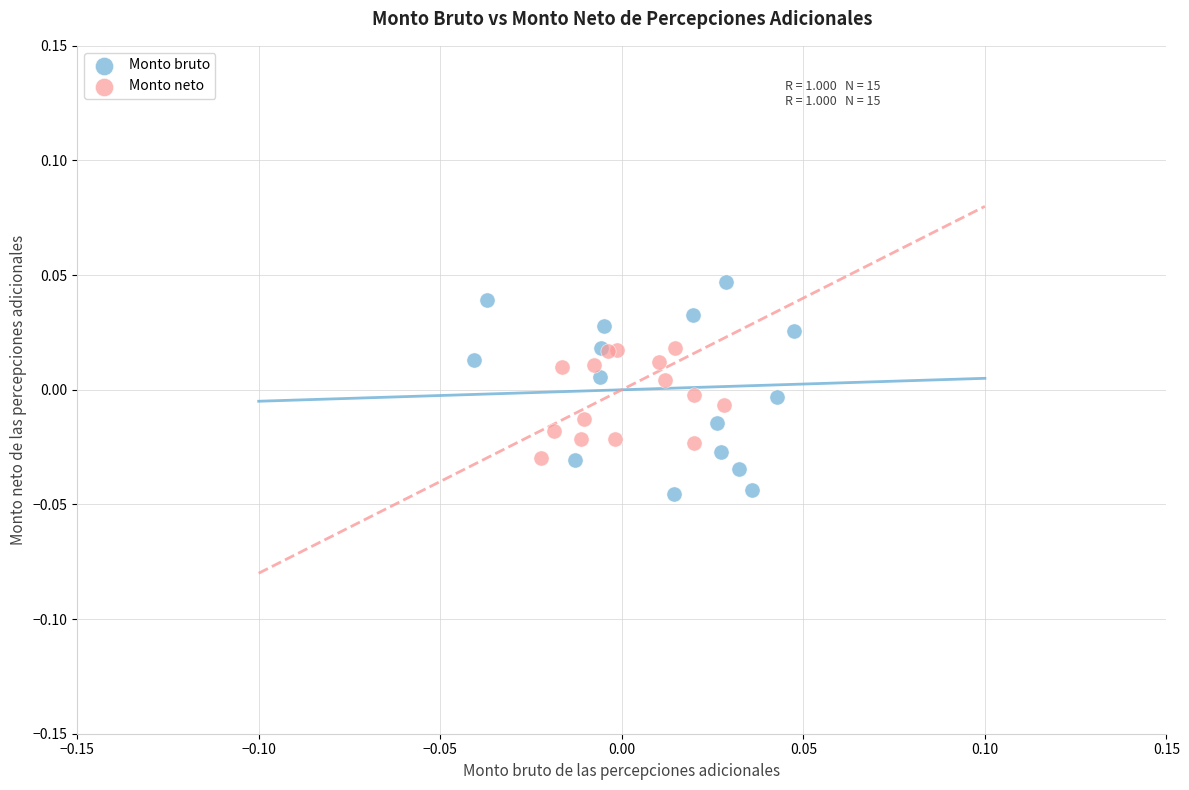

What are all the series names shown in the legend?

Monto bruto, Monto neto